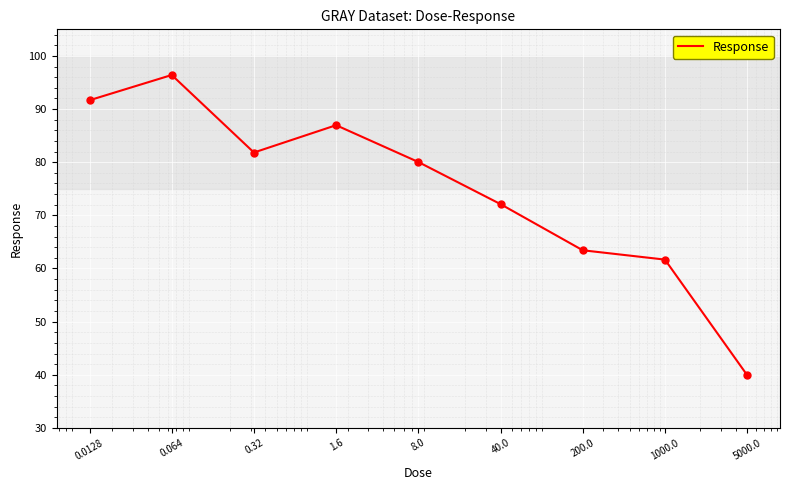

What is the difference between the maximum and minimum values?

56.5